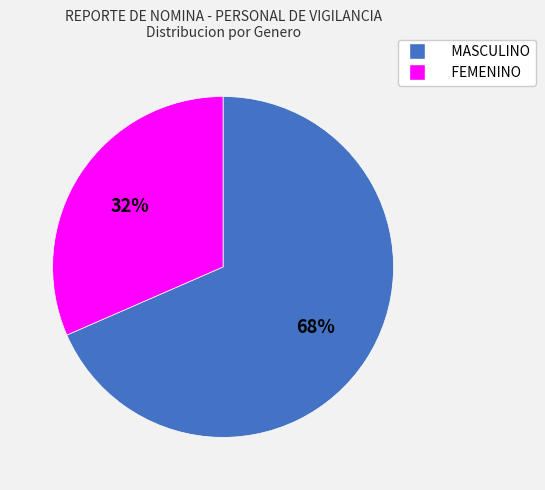

How many slices are in this pie chart?

2